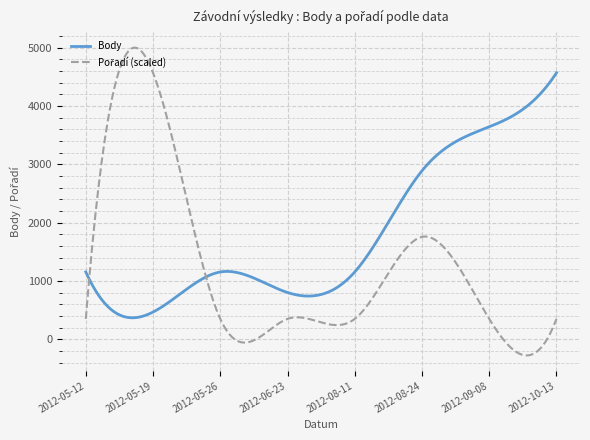

Which series has the largest total across all categories?

Body